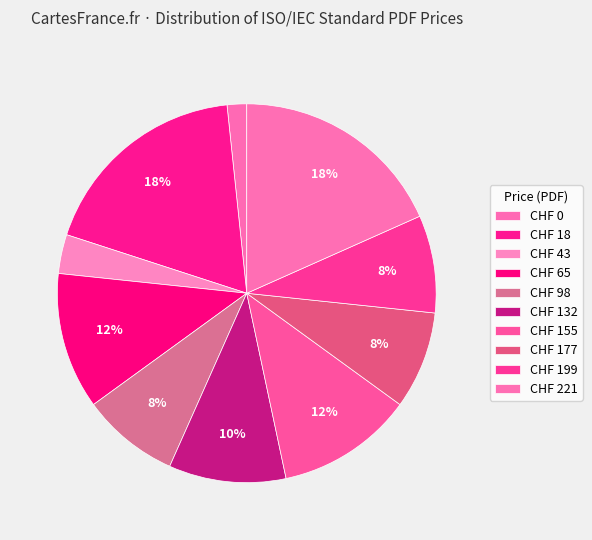

Count the number of slices in the pie.

10